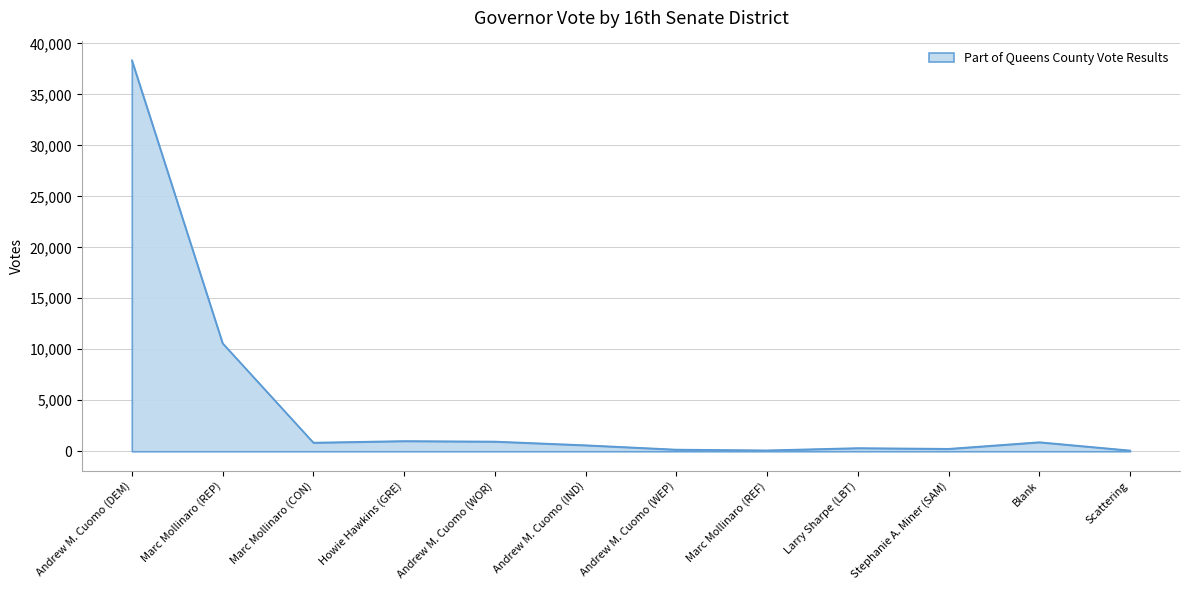

At which label is the value closest to 19210?

Marc Mollinaro (REP)